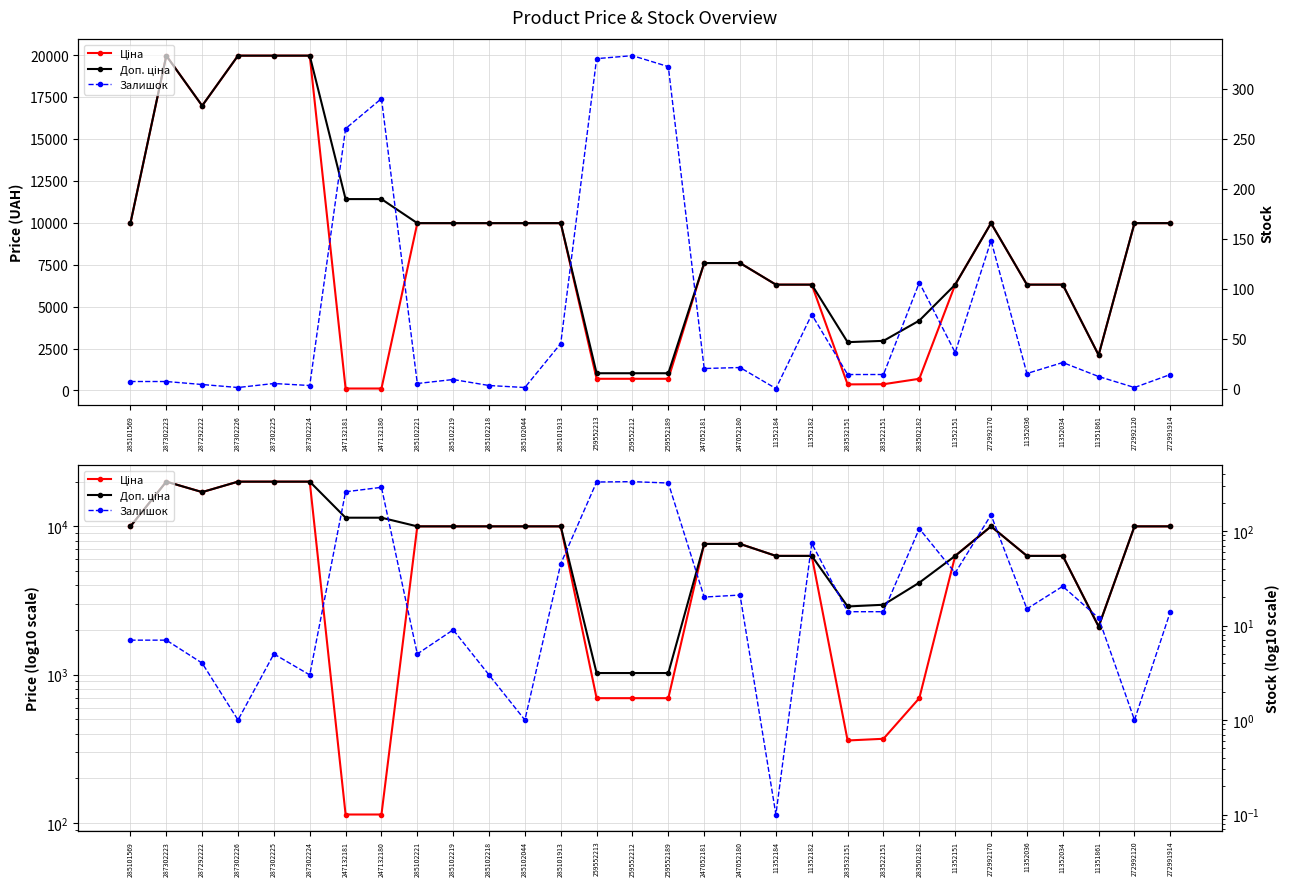

True or false: Залишок has a value of 408.6 at 247132180.

False